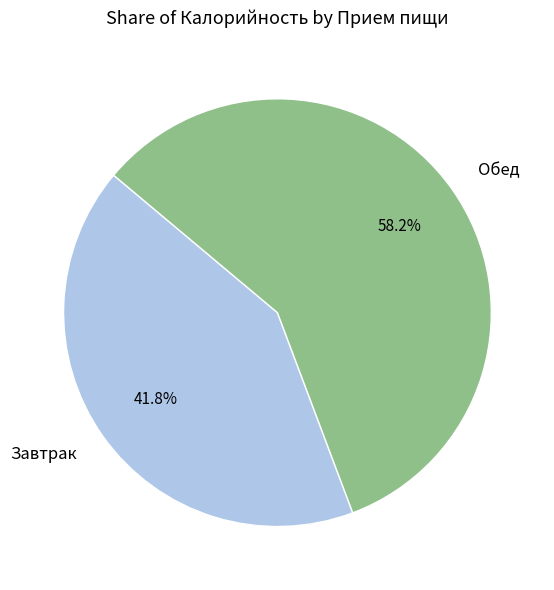

To the nearest percent, what is the difference between the largest and smallest slice percentages?

16%